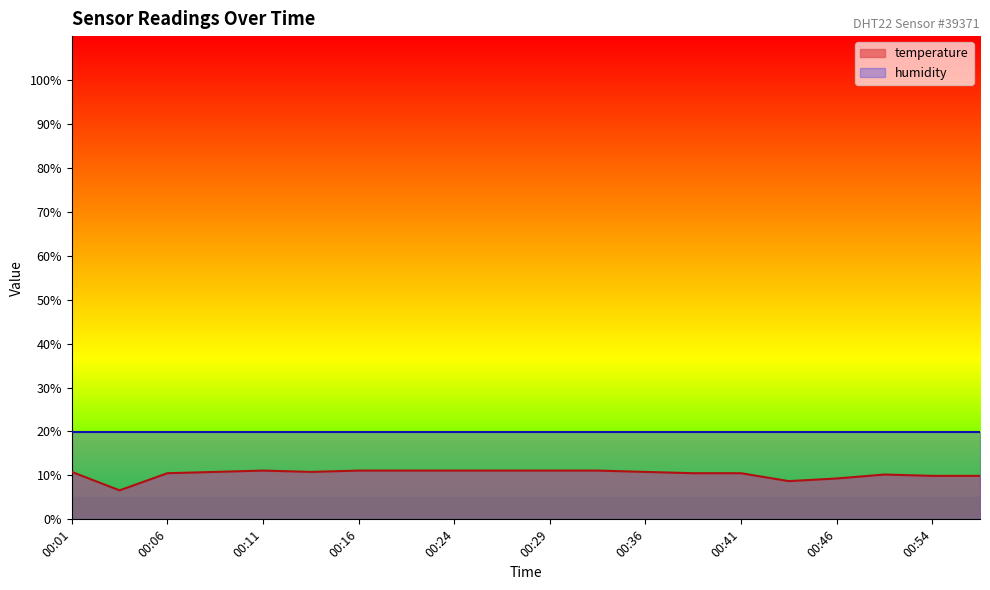

The chart shows a value of 4.1 at 00:09. True or false?

False